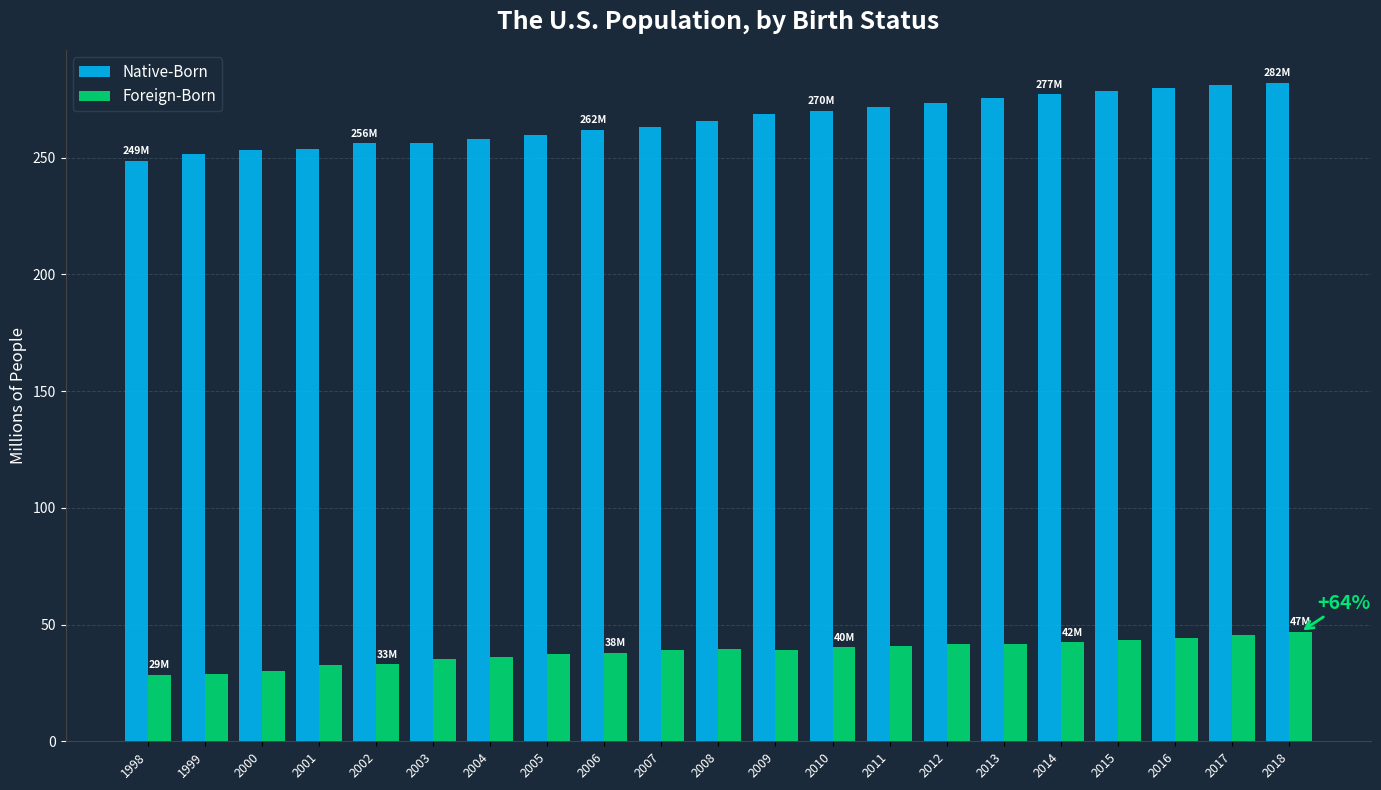

List the series in order of their overall mean, highest first.

Native-Born, Foreign-Born